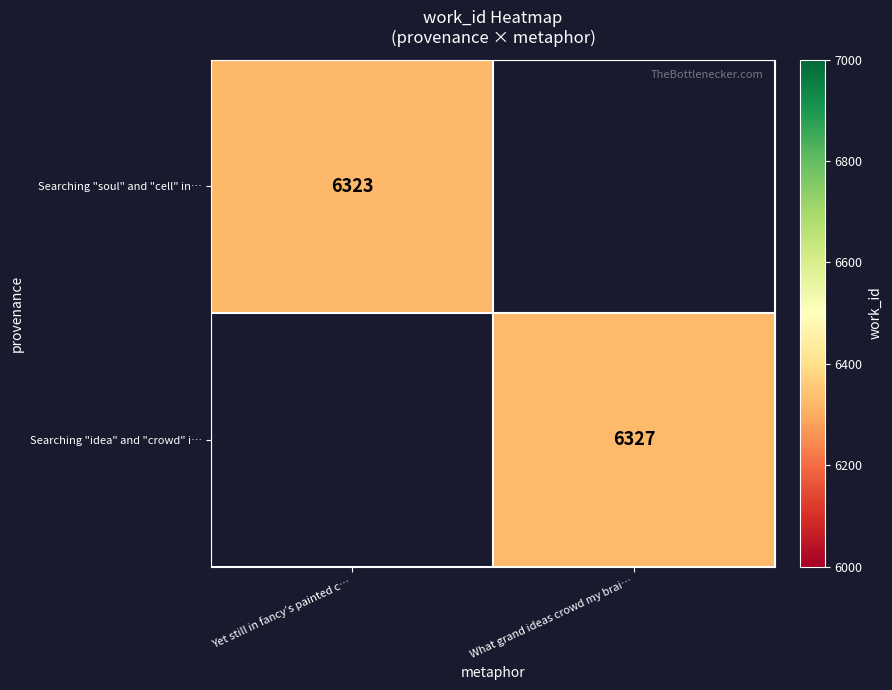

Is the value of Searching "idea" and "crowd" i… at What grand ideas crowd my brai… greater than the value of Searching "soul" and "cell" in… at Yet still in fancy’s painted c…?

Yes